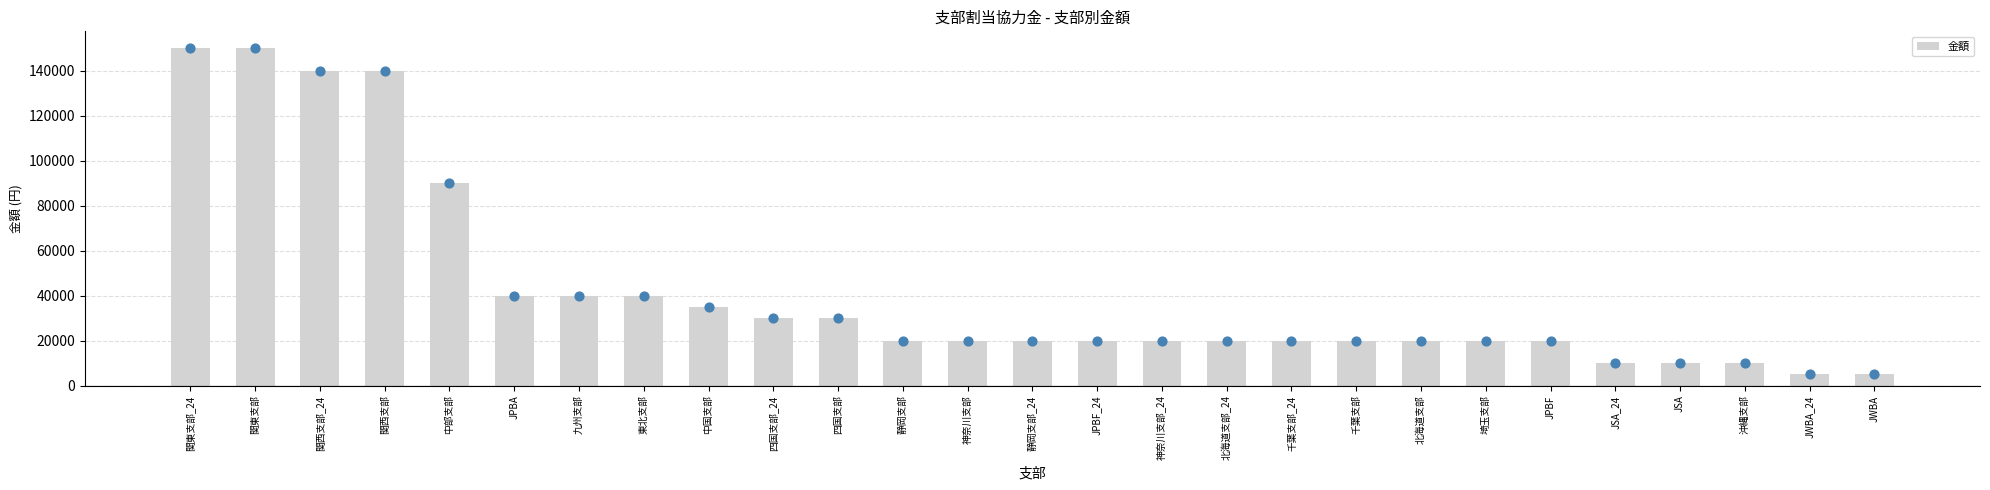

Between 関西支部 and JSA, which is larger?

関西支部